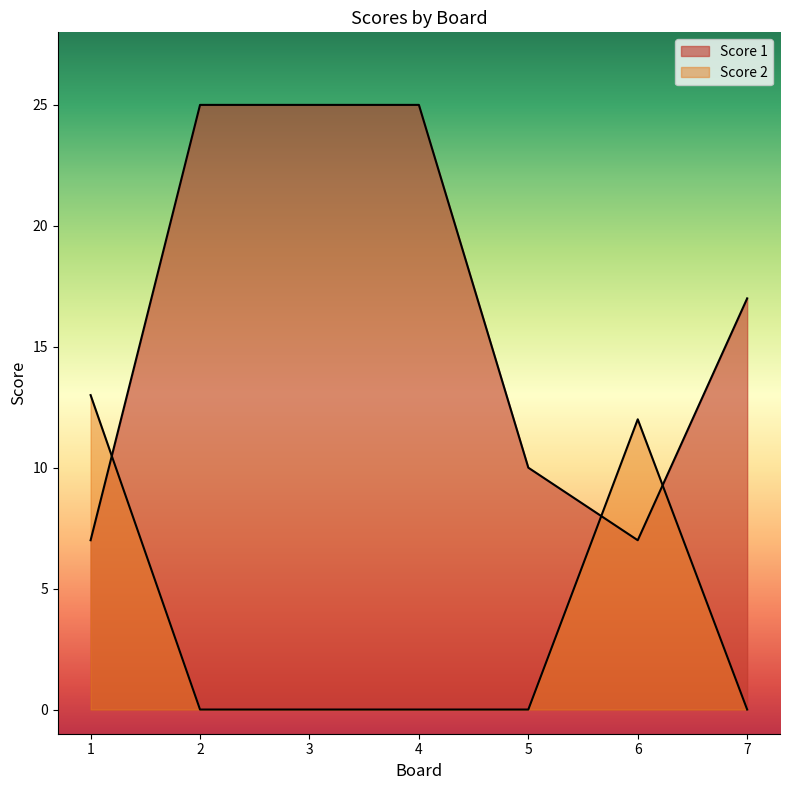

Is the value of Score 1 at 2 greater than the value of Score 2 at 2?

Yes